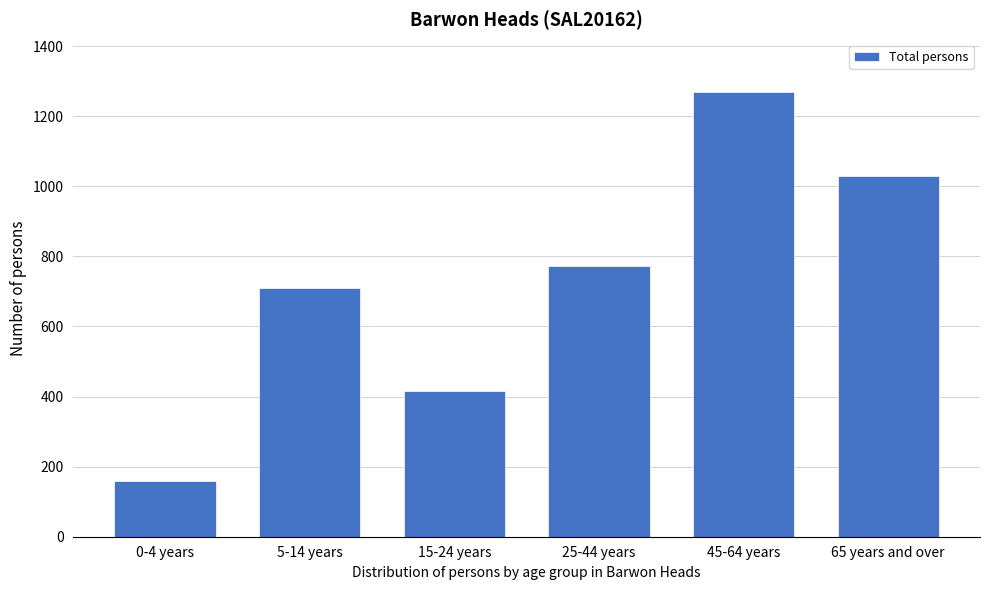

Reading left to right, list all the values displayed in this chart.

159	709	416	771	1268	1028